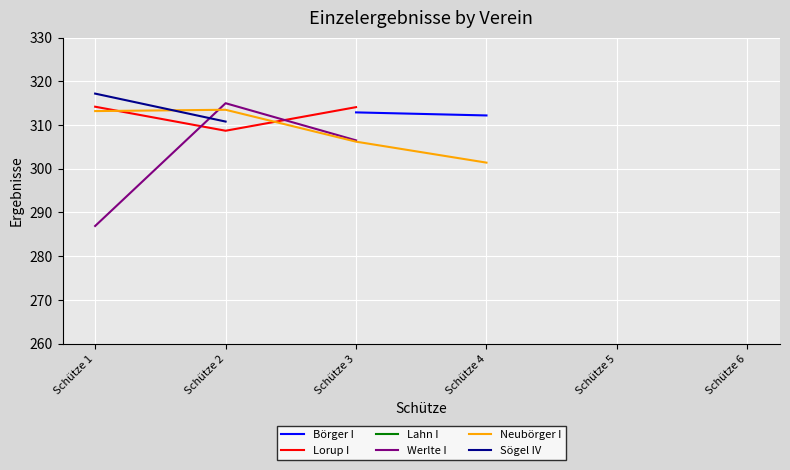

What are all the series names shown in the legend?

Börger I, Lorup I, Lahn I, Werlte I, Neubörger I, Sögel IV